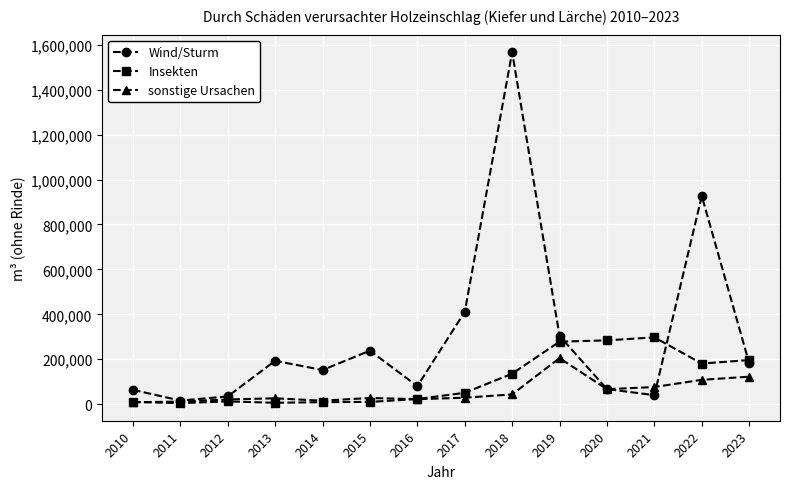

Which series has the largest range (max minus min)?

Wind/Sturm